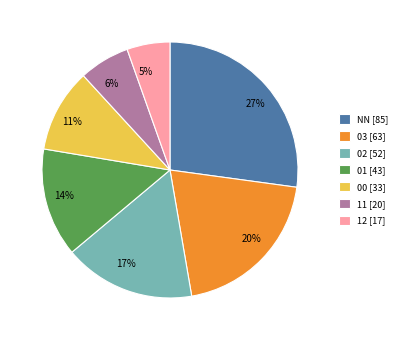

The 12 slice represents 1% of the pie. True or false?

False